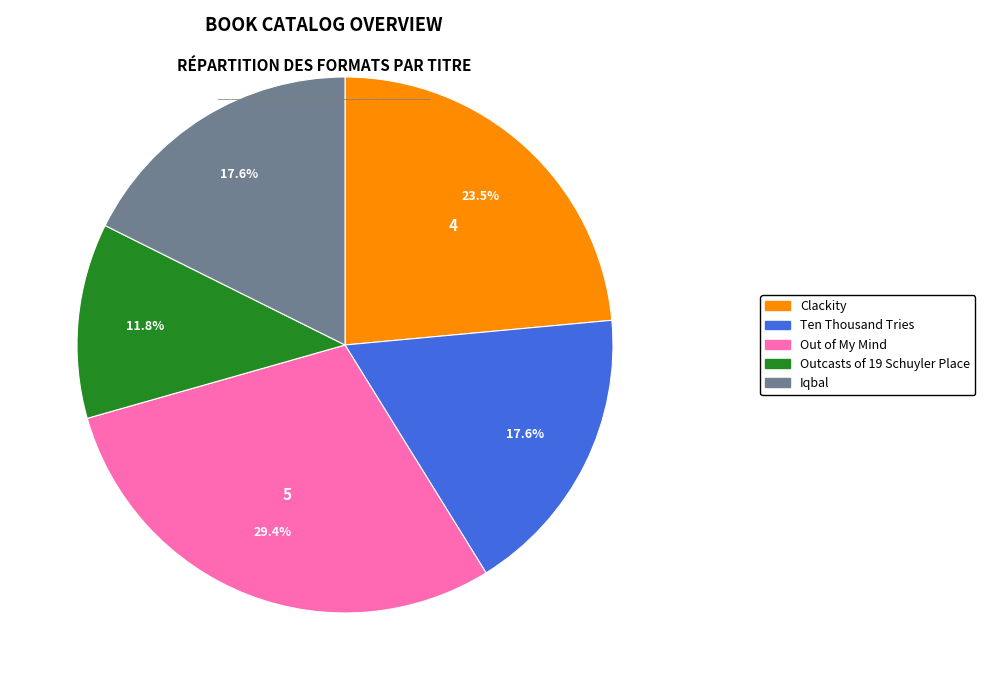

Is the sum of Clackity and Iqbal greater than half?

No